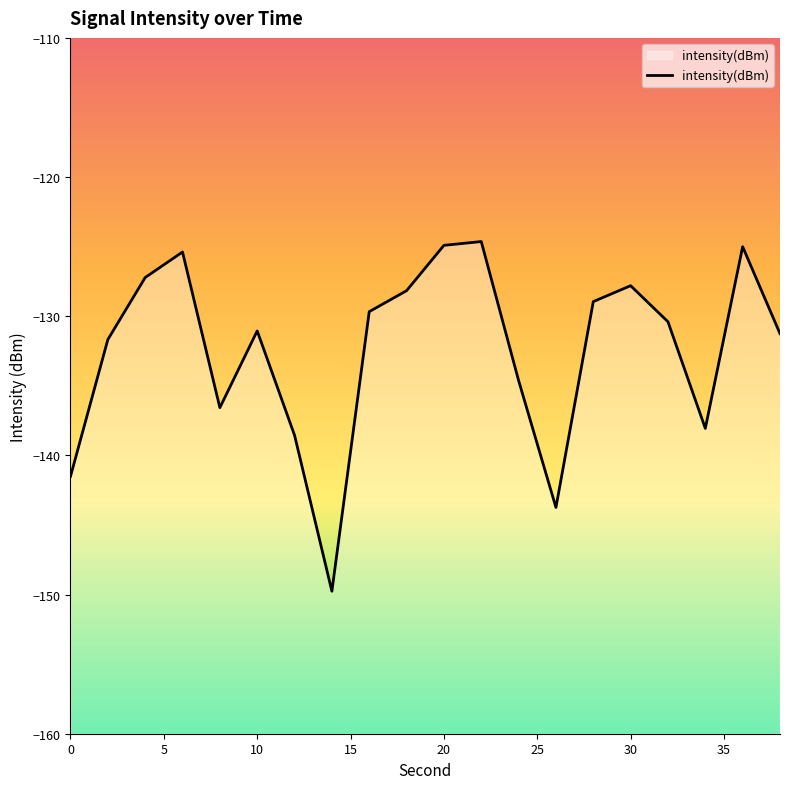

What is the maximum value shown in the chart?

-124.6